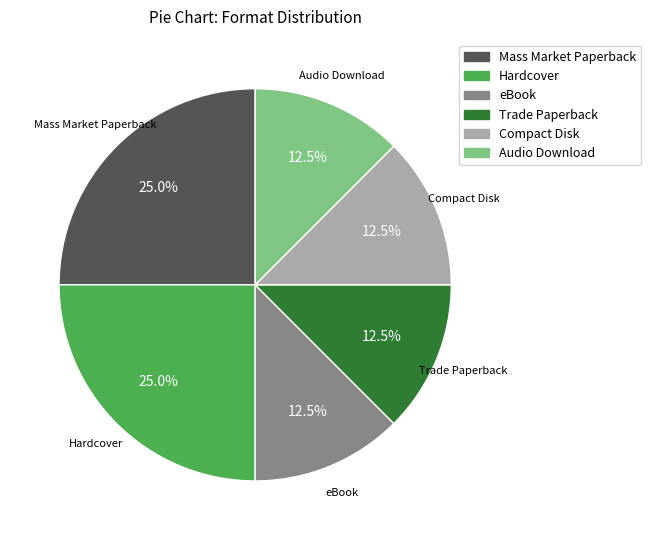

To the nearest percent, what percentage of the pie is Hardcover?

25%